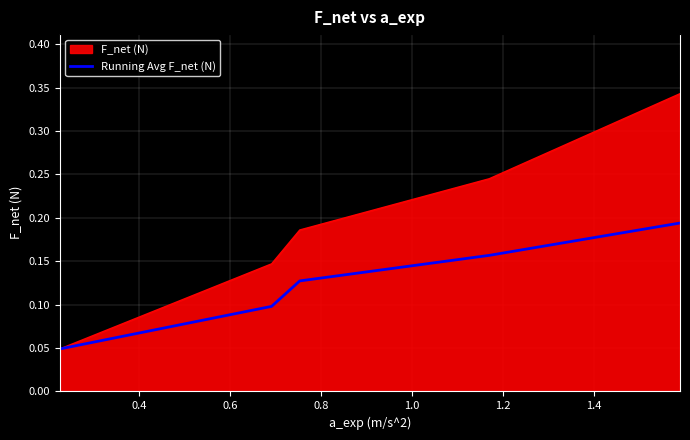

Rank the series by their average value, from highest to lowest.

F_net (N), Running Avg F_net (N)